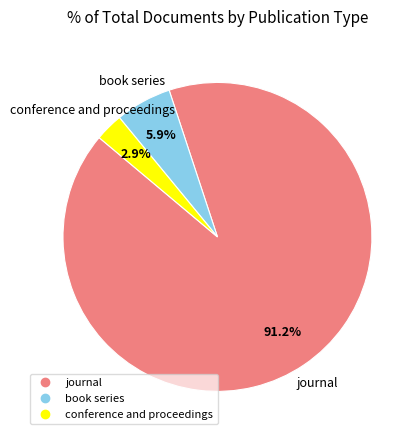

Count the number of slices in the pie.

3